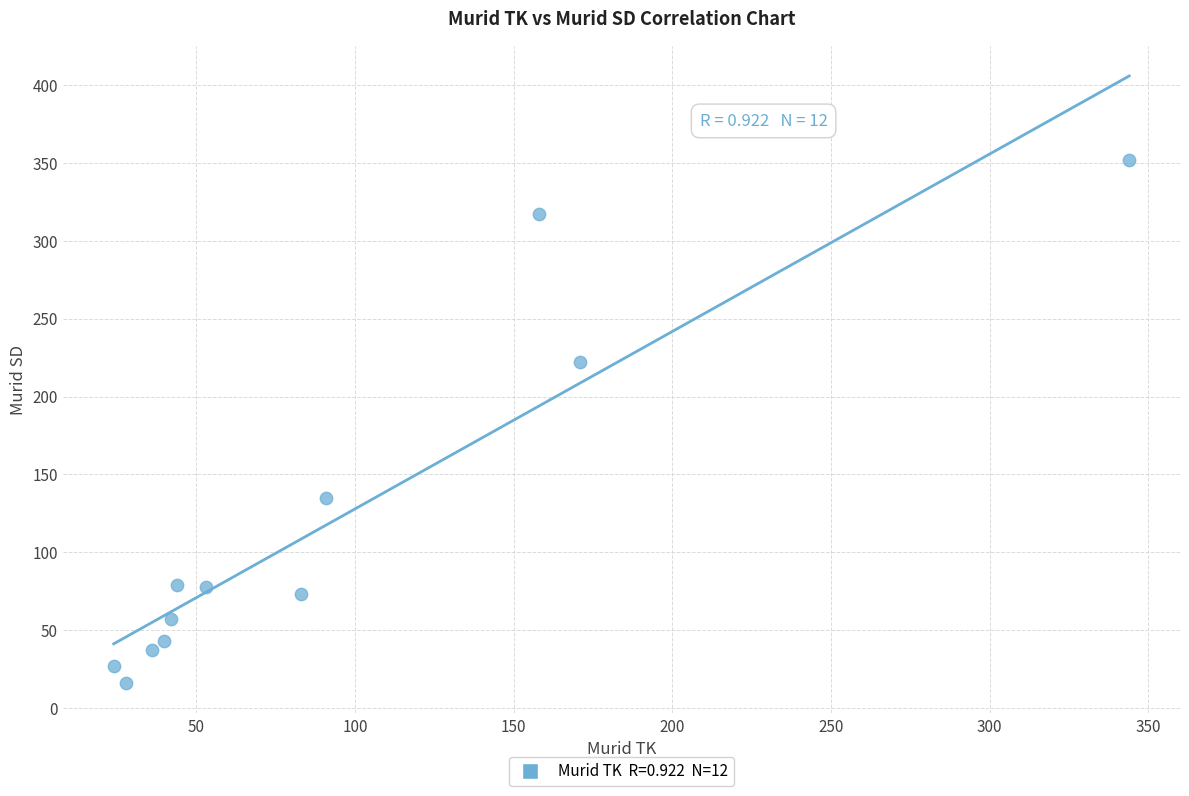

What Y value in the scatter plot is closest to 184?

222